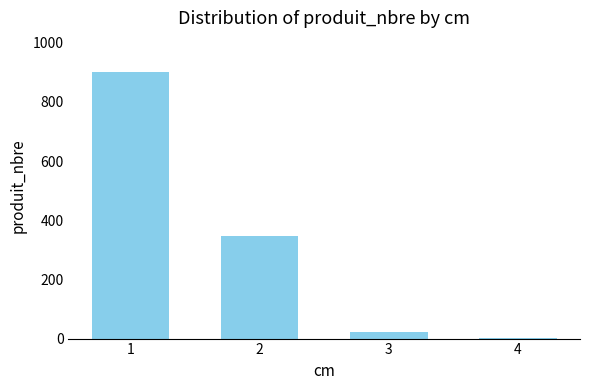

What is the sum of all values?

1270